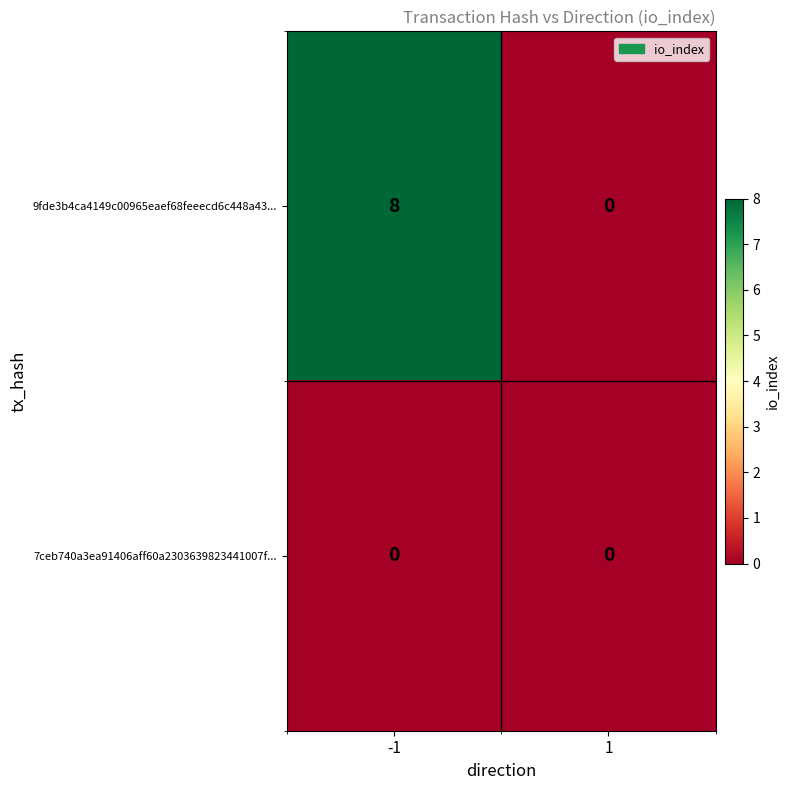

Which label corresponds to the largest value in the chart?

-1